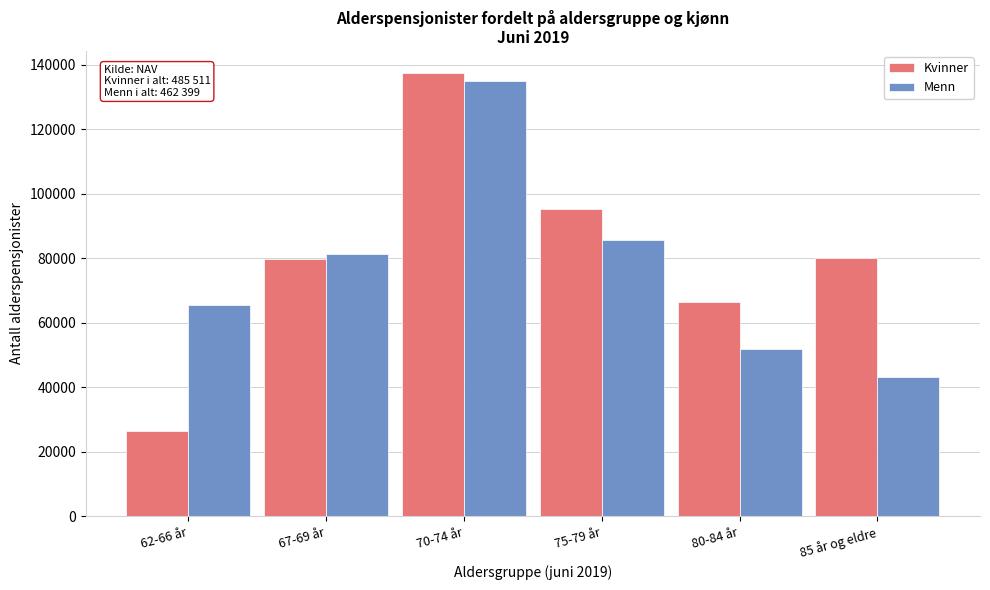

At which category is the sum across all series the highest?

70-74 år